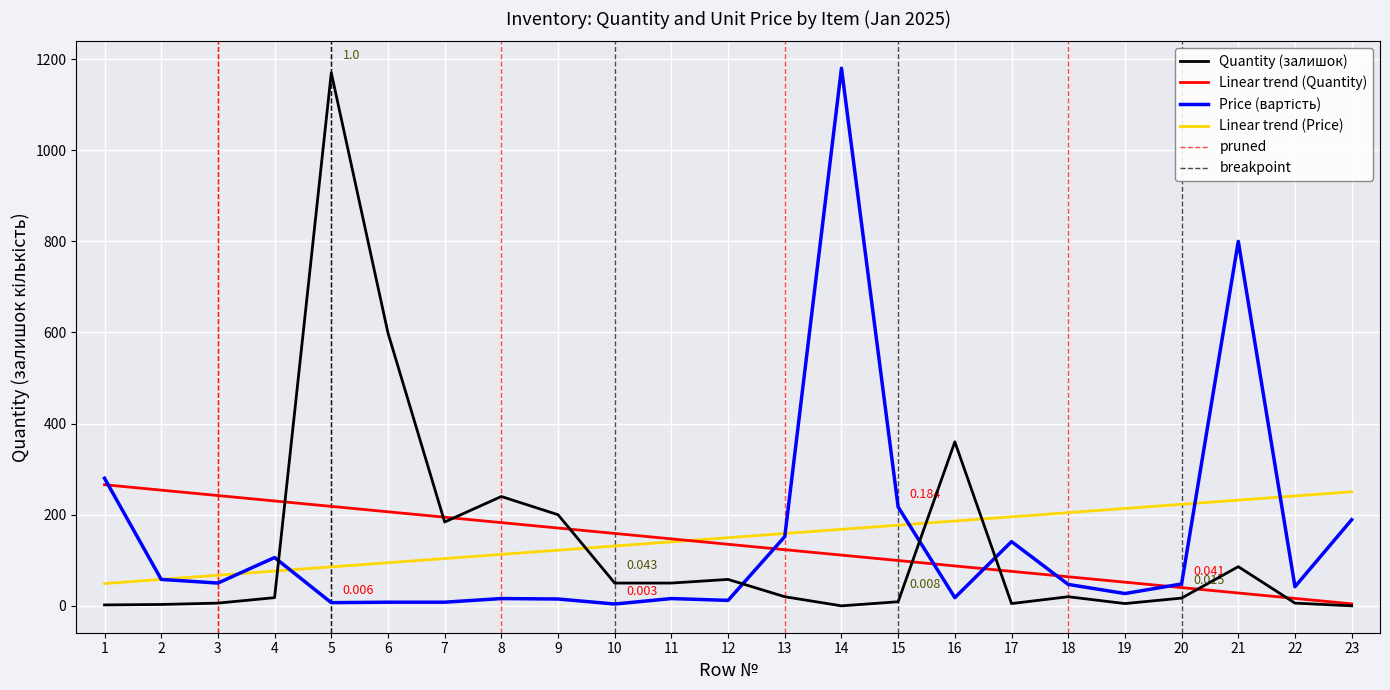

Where is Quantity (залишок) nearest to the value 585?

6